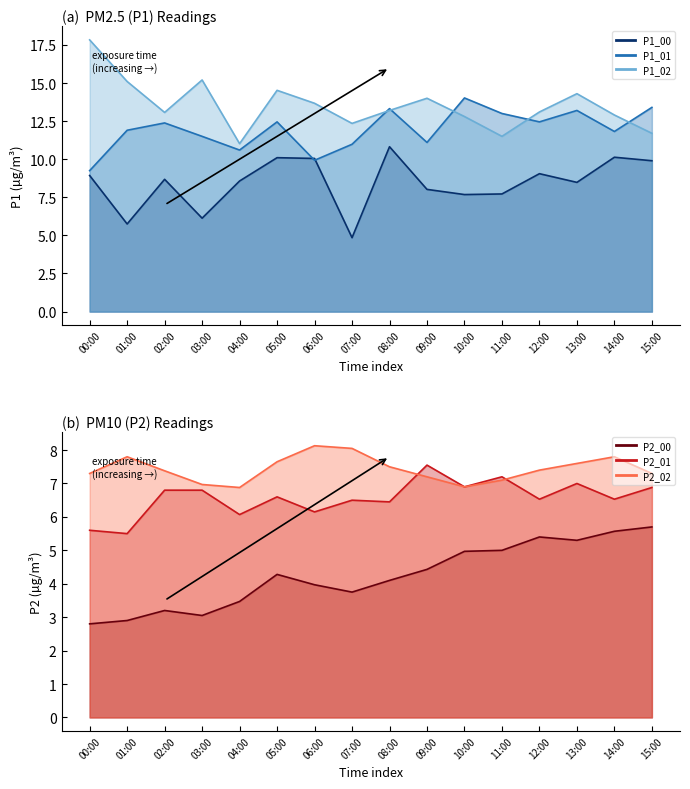

Where does the P1_02 series first go above 13?

00:00